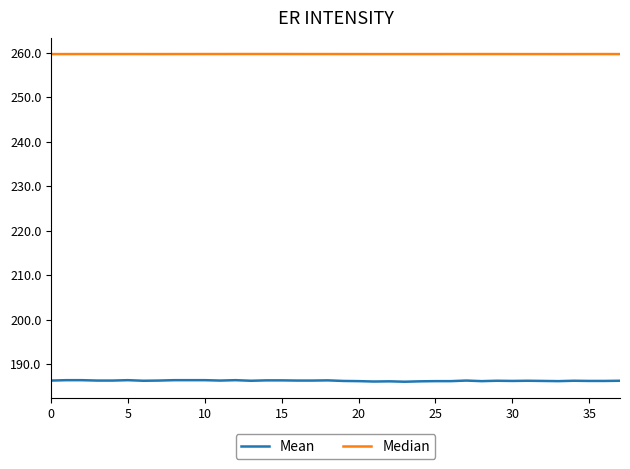

What is the lowest value of the Mean series?

186.1